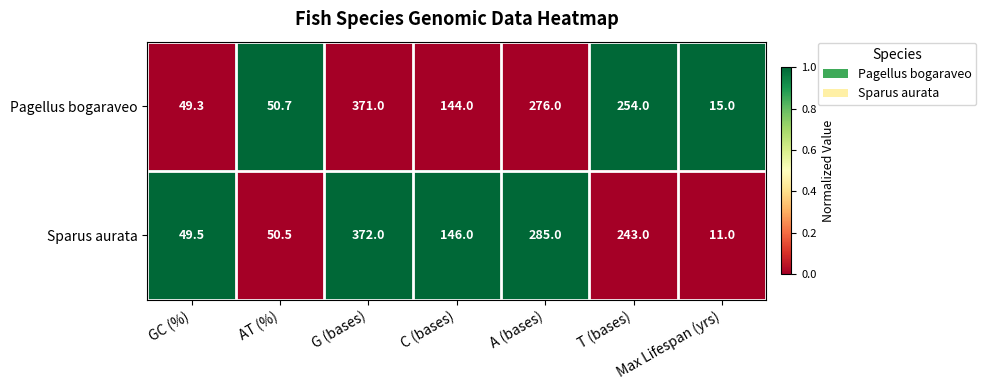

At which category is the sum across all series the highest?

G (bases)